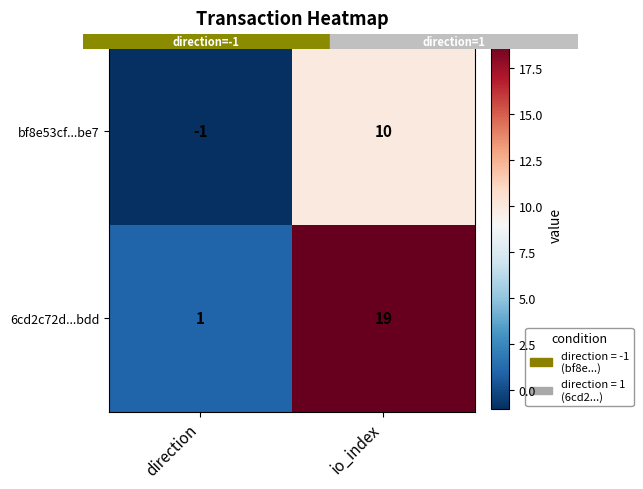

Reading left to right, list all the values displayed in this chart.

bf8e53cf...be7: -1	10
6cd2c72d...bdd: 1	19